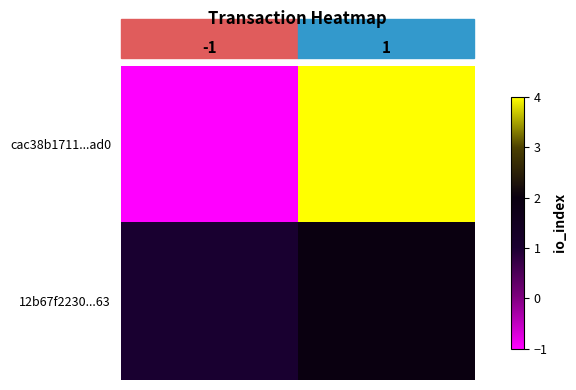

At -1, list the series in order from largest to smallest.

12b67f2230...63, cac38b1711...ad0